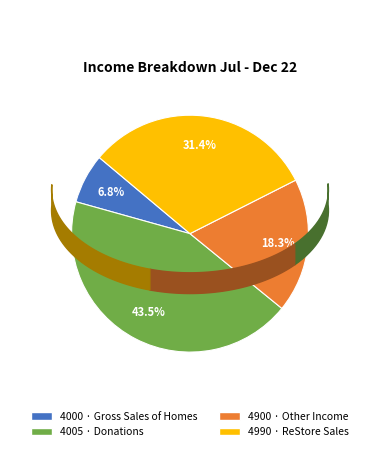

Which has a higher value, 4990 · ReStore Sales or 4900 · Other Income?

4990 · ReStore Sales